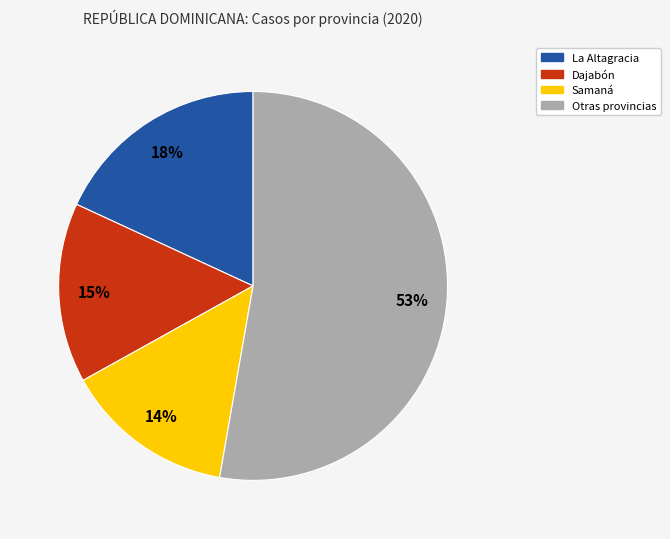

Is there a majority slice in this chart?

Yes